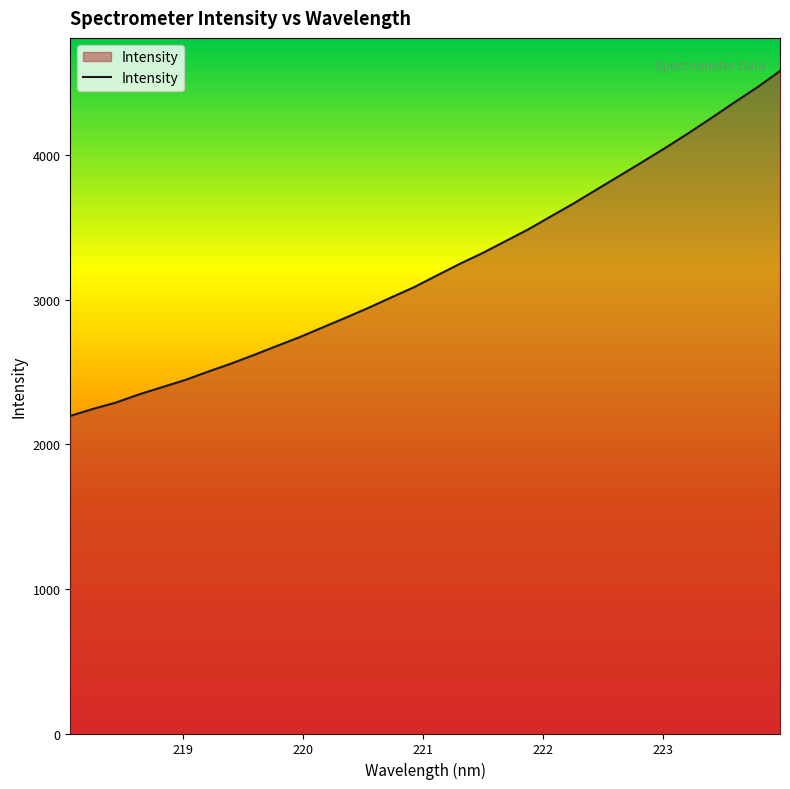

What is the sum of all values?

103052.5